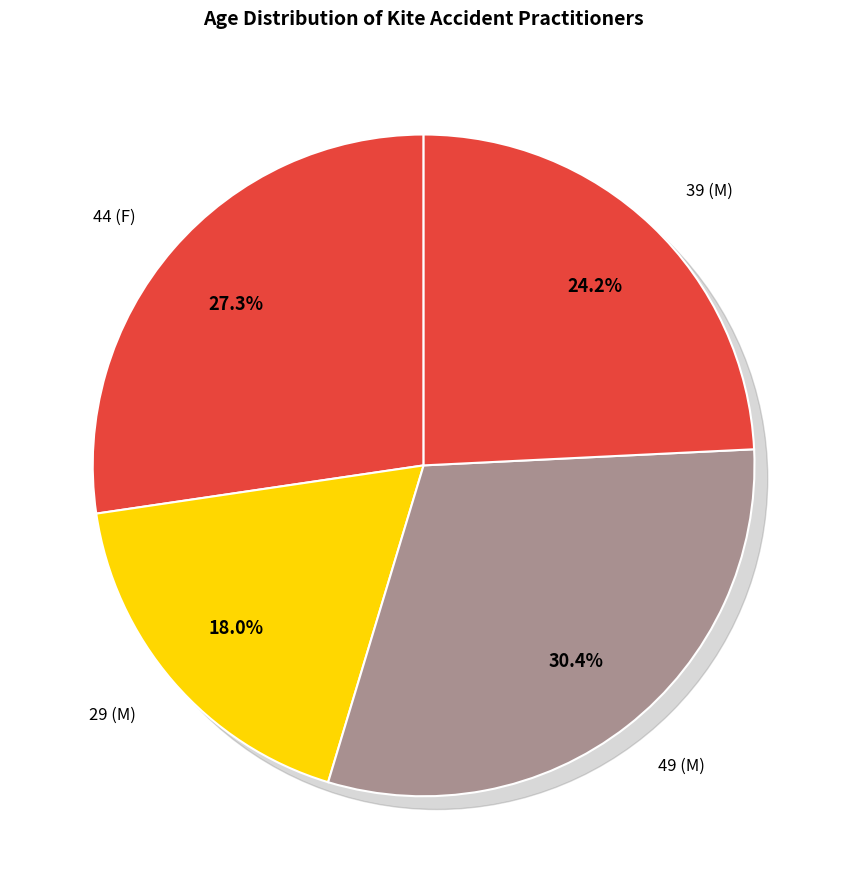

True or false: 29 (M) accounts for 27% of the total.

False